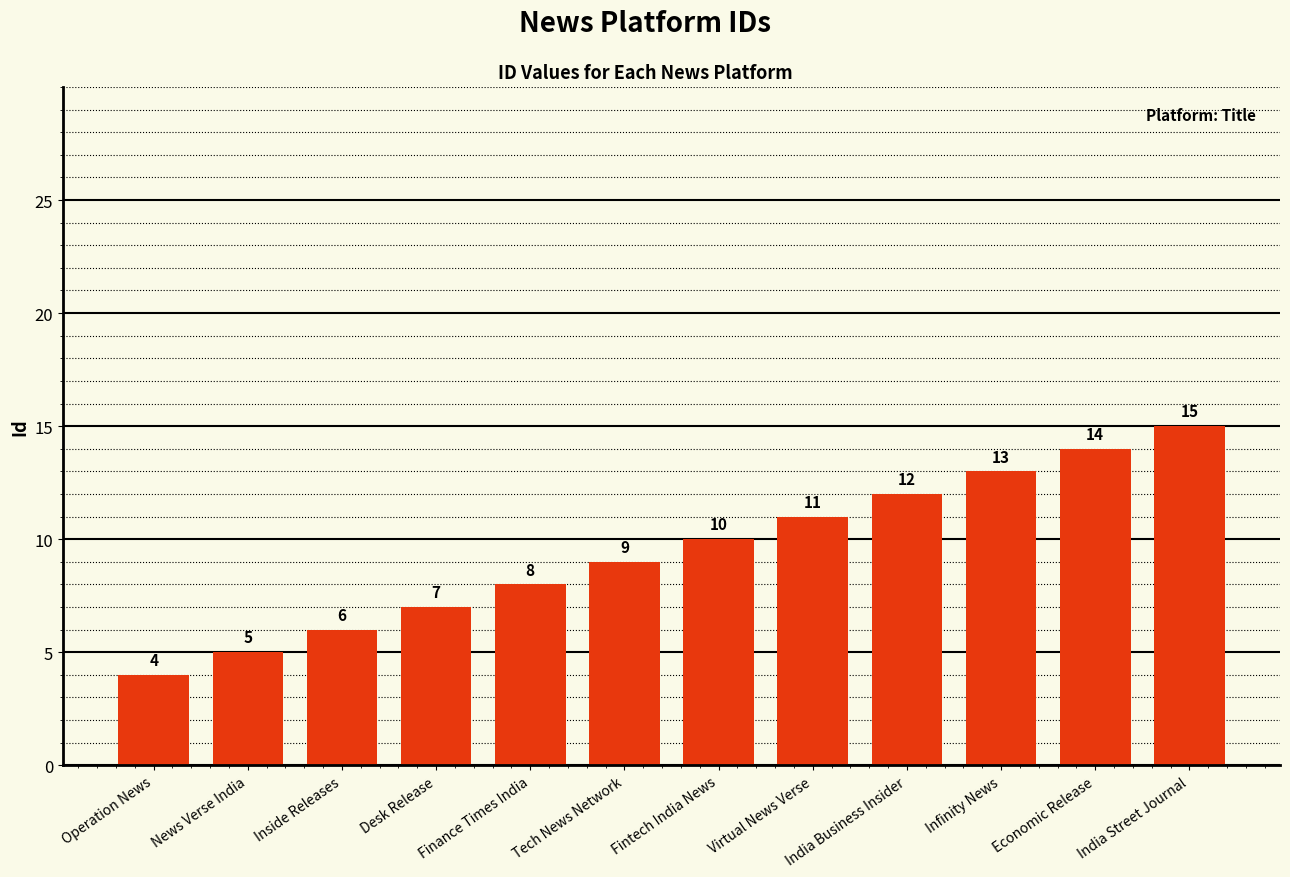

Reading left to right, what are all the values shown in this chart?

Operation News=4	News Verse India=5	Inside Releases=6	Desk Release=7	Finance Times India=8	Tech News Network=9	Fintech India News=10	Virtual News Verse=11	India Business Insider=12	Infinity News=13	Economic Release=14	India Street Journal=15